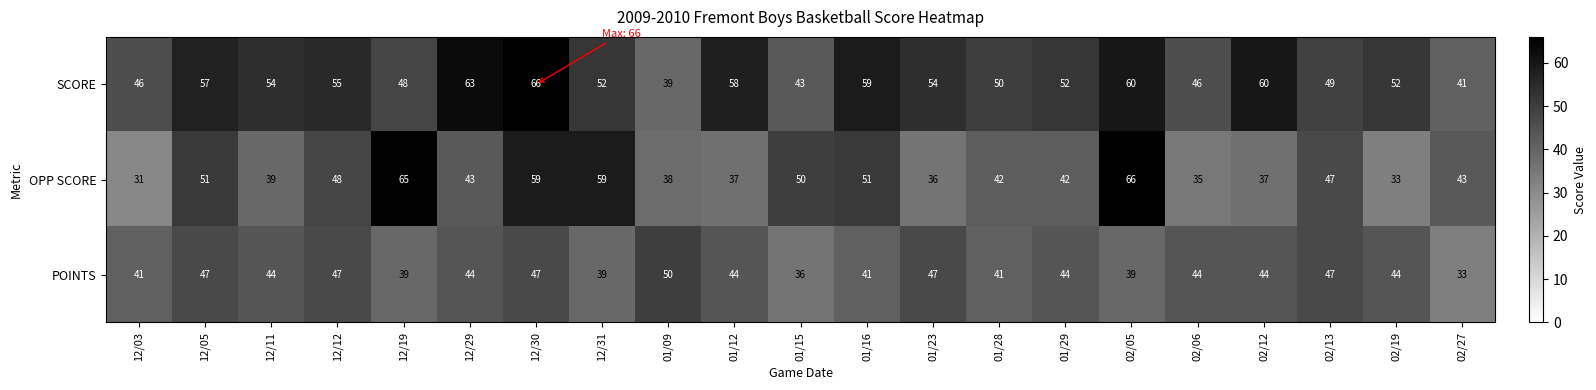

Rank the series at 01/12 from highest to lowest value.

SCORE, POINTS, OPP SCORE